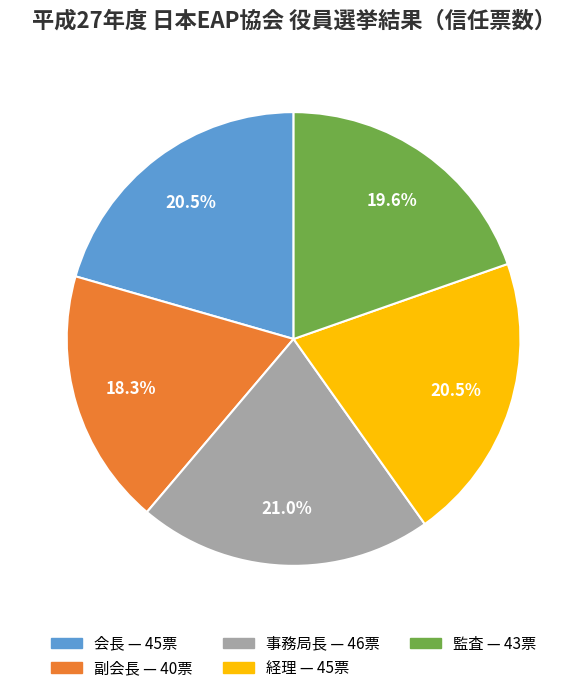

Does any single category account for the majority?

No